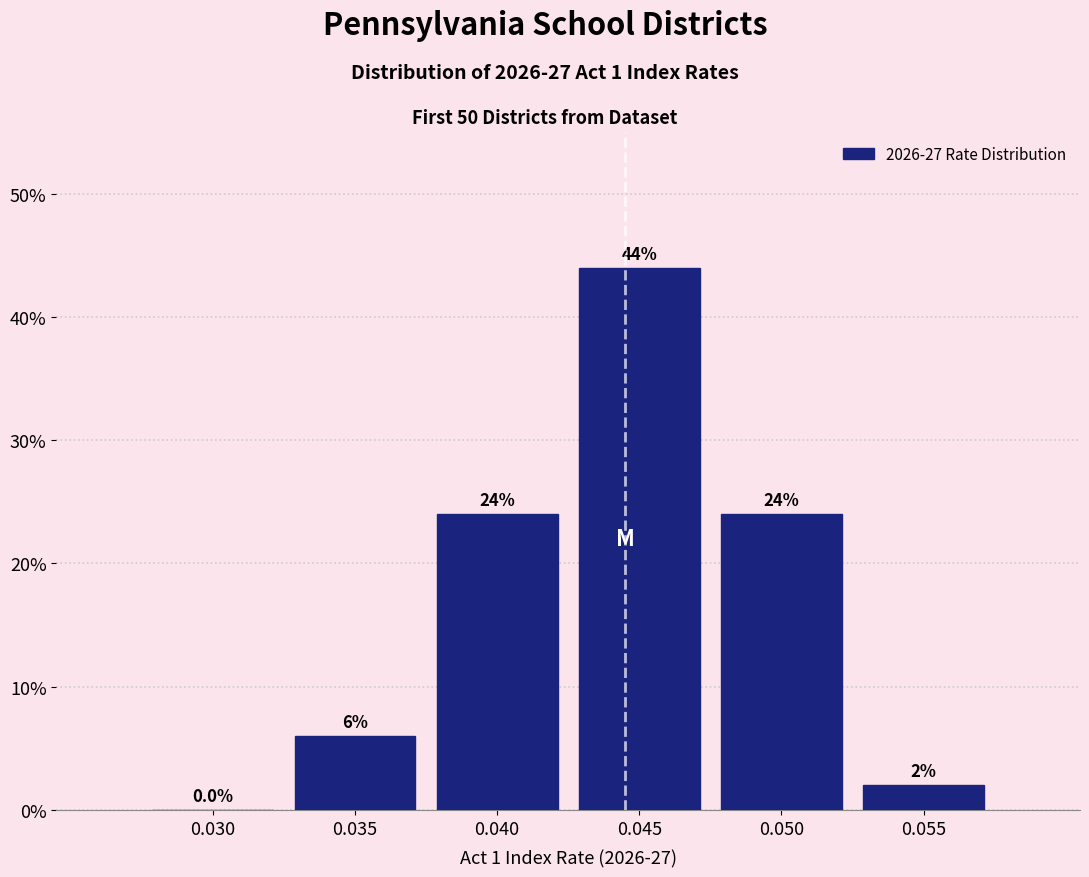

Reading right to left, transcribe all the data shown in this chart.

0.055=2	0.050=24	0.045=44	0.040=24	0.035=6	0.030=0